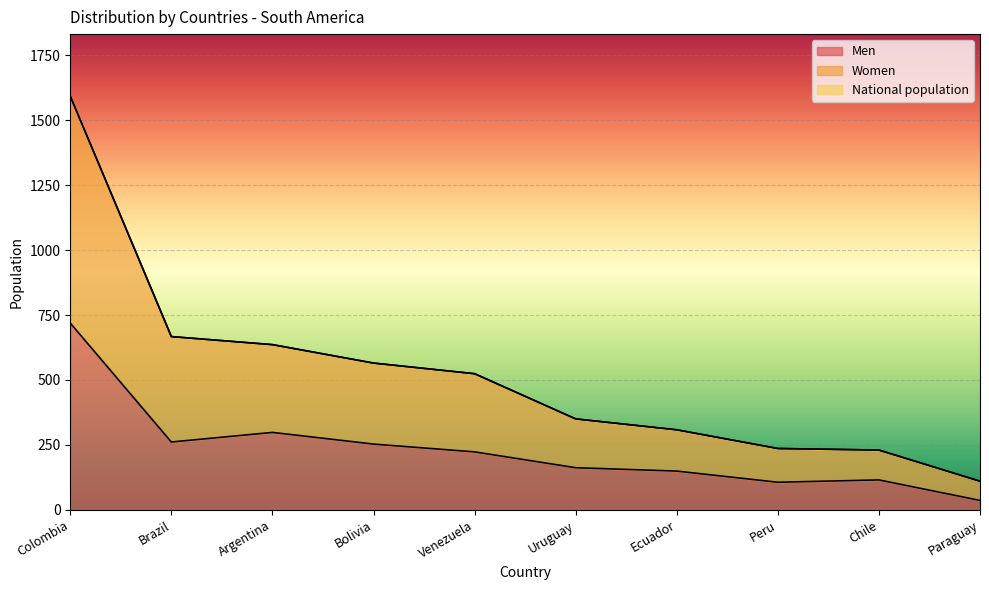

At which label does National population first exceed 524?

Colombia